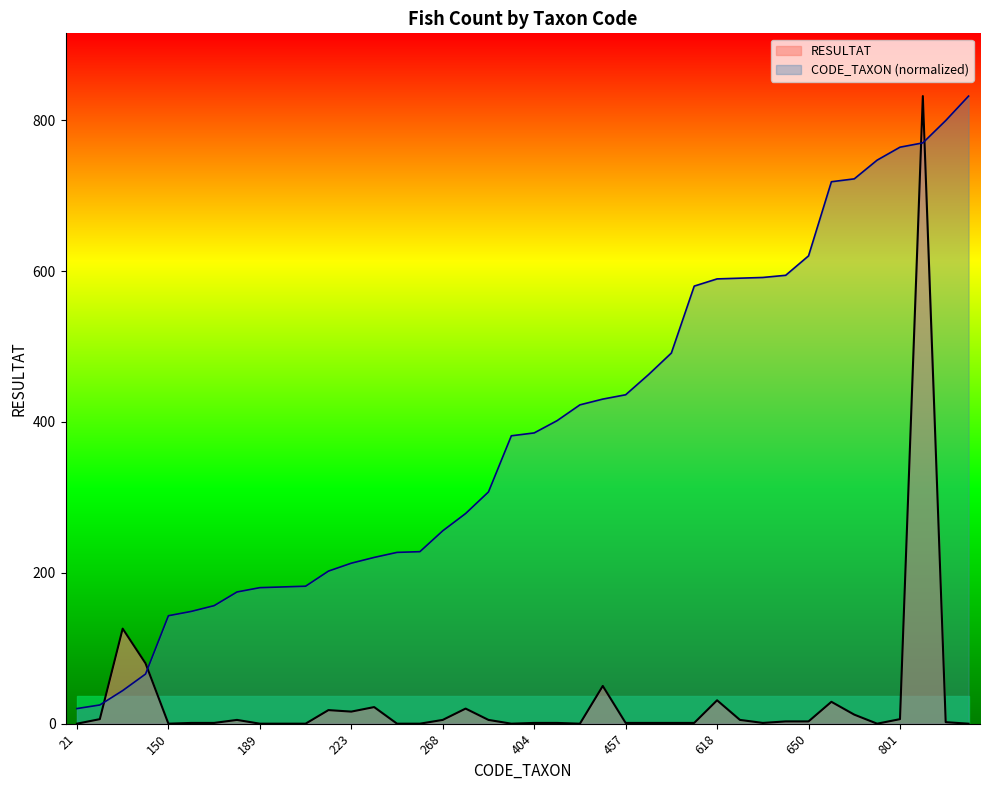

Which series has the largest total across all categories?

CODE_TAXON